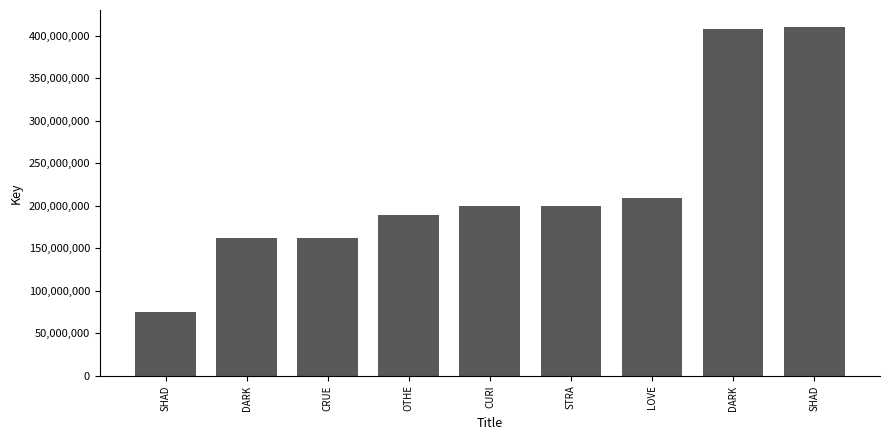

Reading left to right, transcribe all the data shown in this chart.

75596111	161592327	161595454	188773898	200111248	200112375	209330083	408077745	410104005